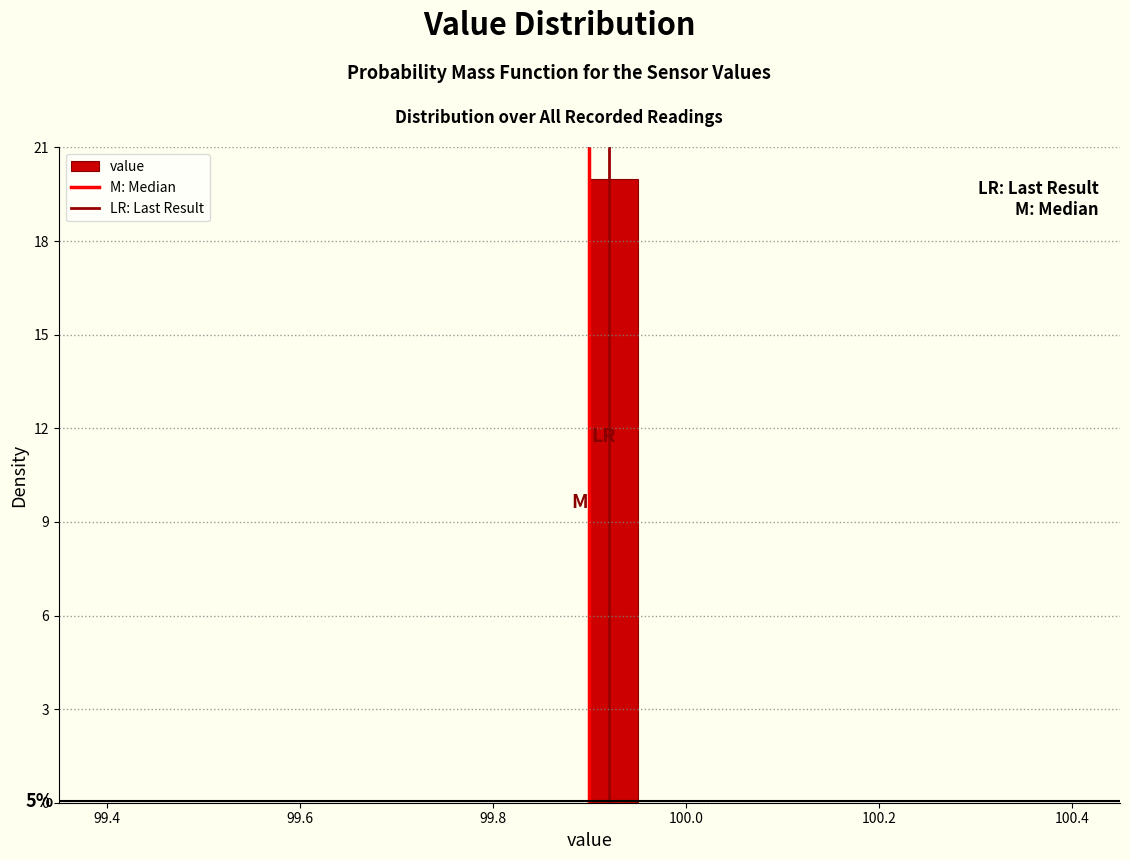

Read against the x-axis, roughly where is the centre of the tallest bar?

99.92